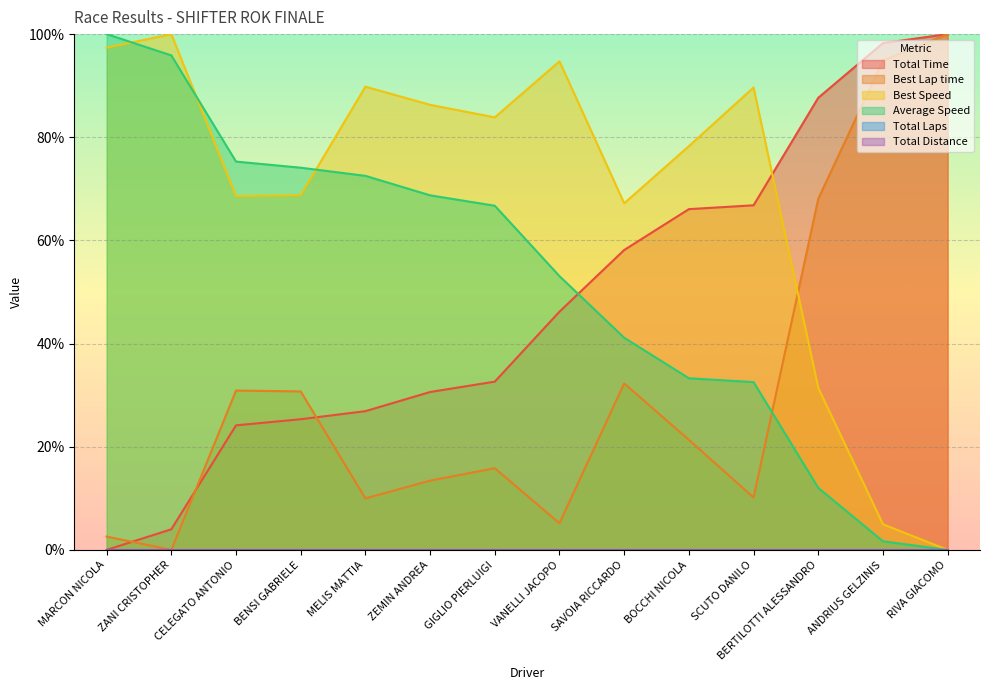

Which series has the widest spread of values?

Total Time